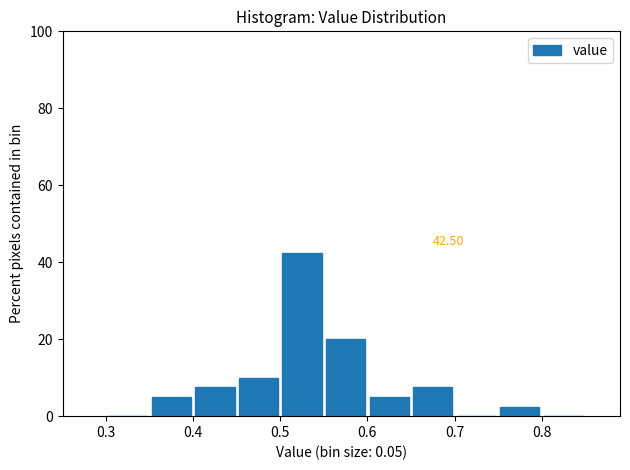

Over which range of the x-axis is the bar tallest?

0.50 to 0.55